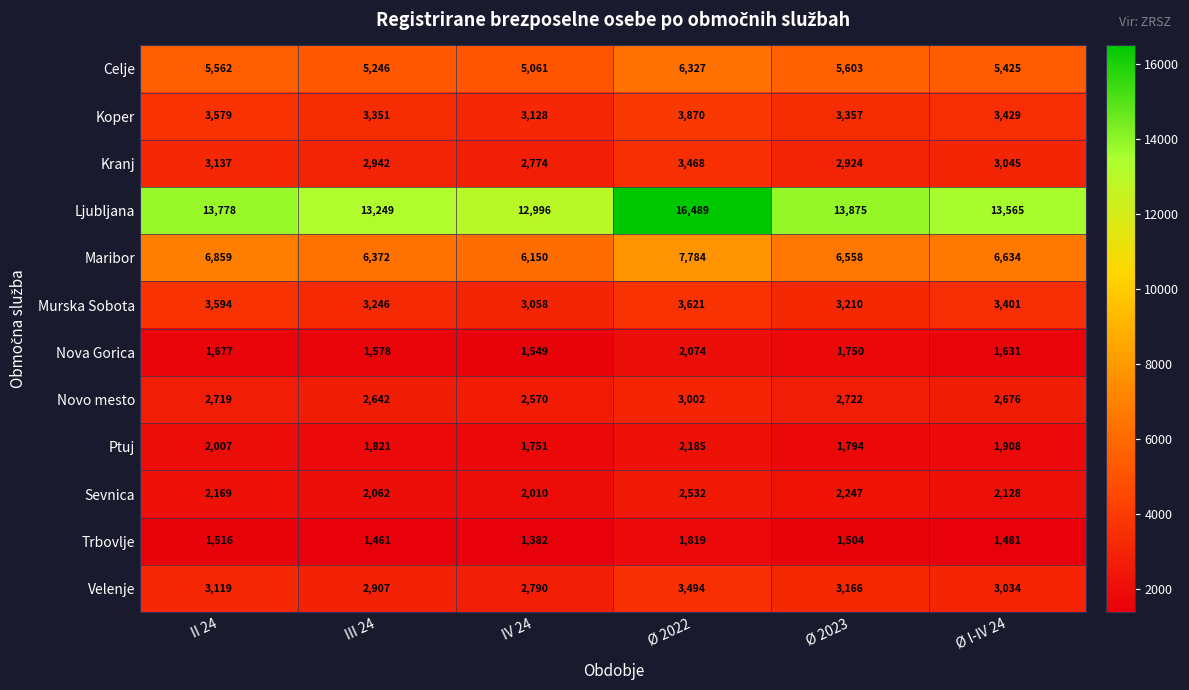

What is the difference between the highest and lowest values at Ø I-IV 24?

12084